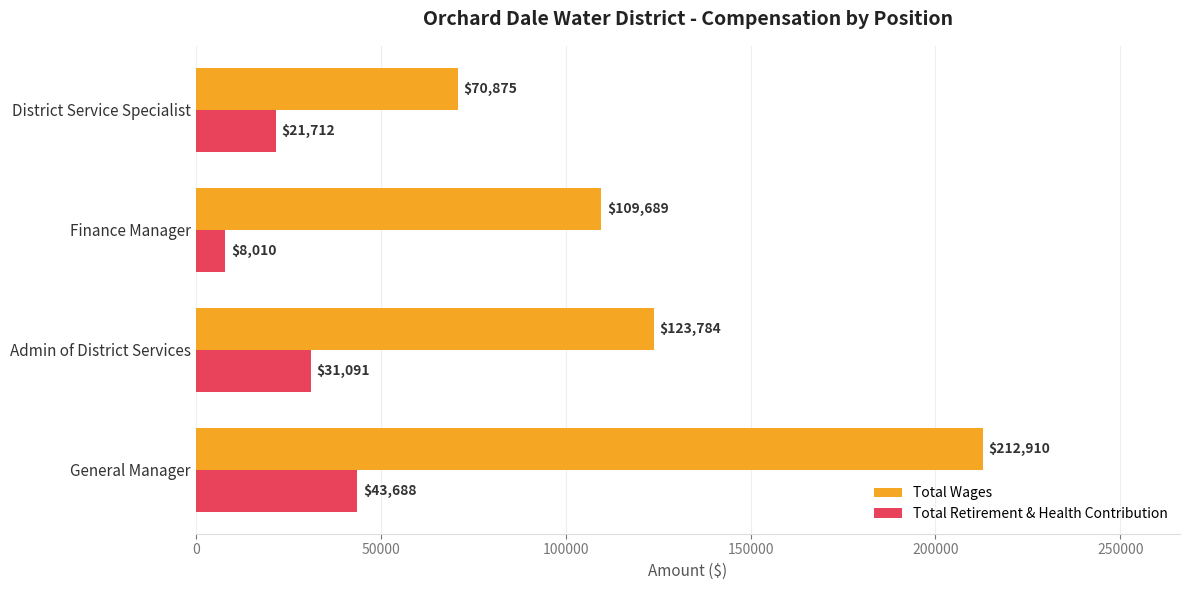

The Total Wages series shows 362764 at General Manager. True or false?

False